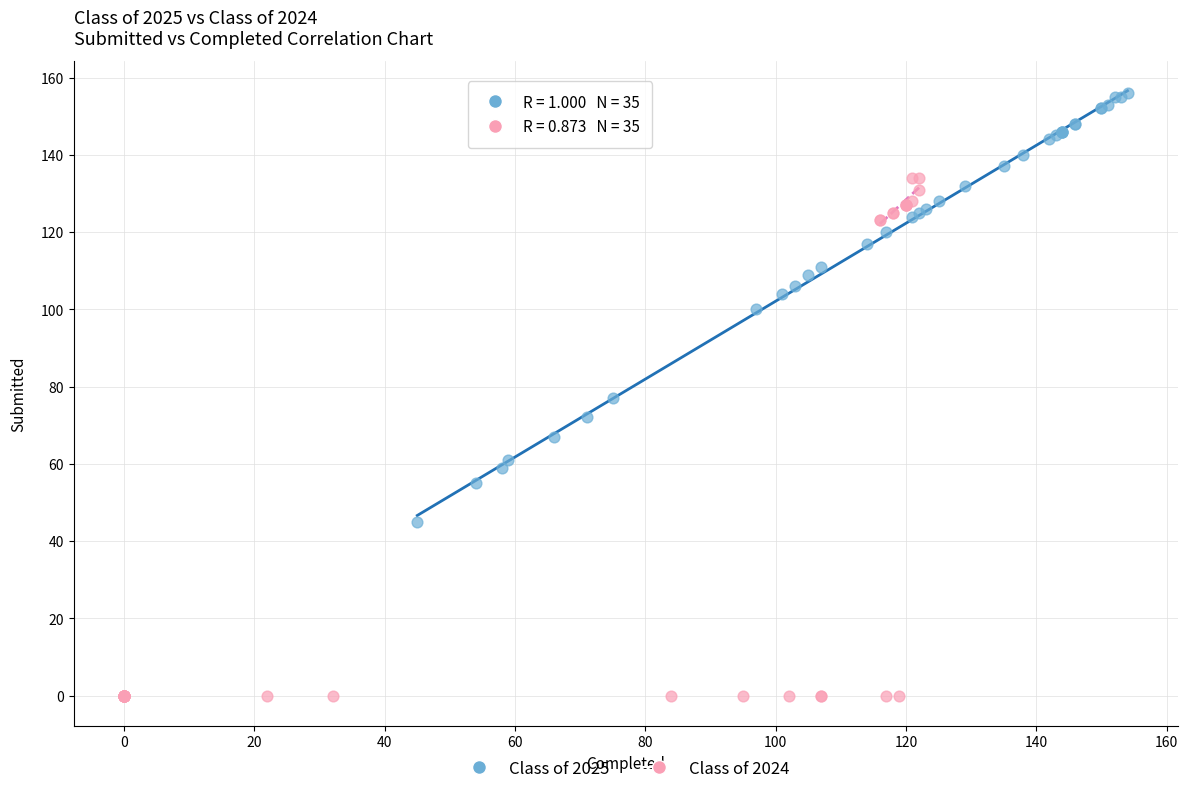

Which series contains the highest Y value?

Class of 2025